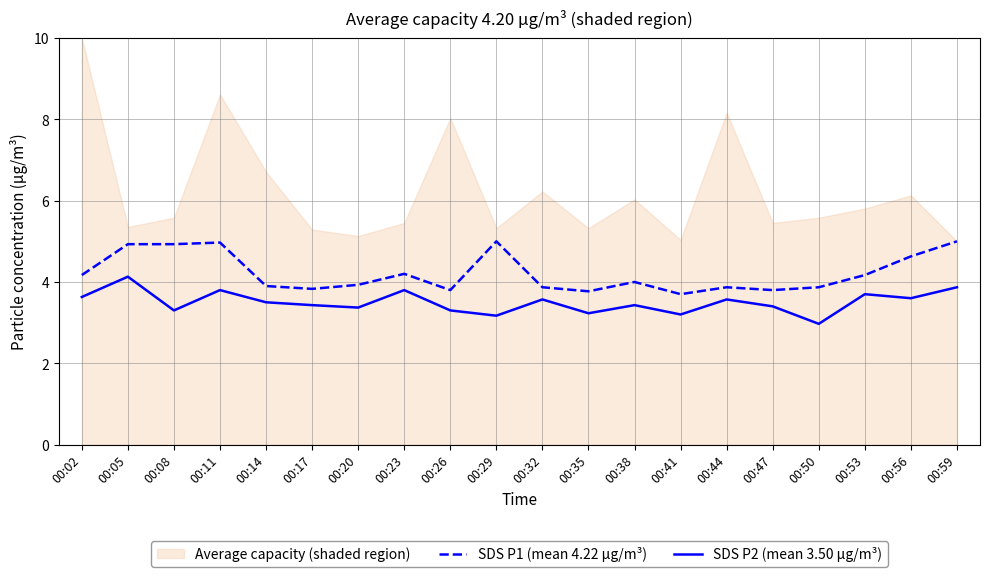

What is the difference between the second highest and minimum values in the SDS P2 (mean 3.50 μg/m³) series?

0.9